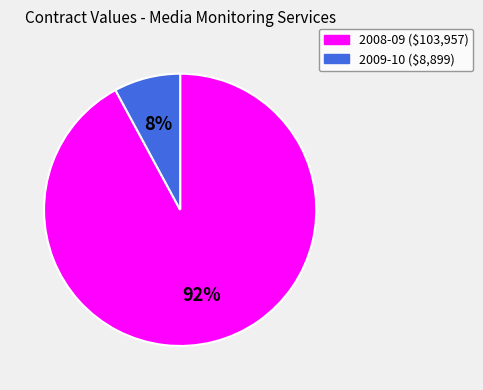

To the nearest percent, what is the average slice percentage?

50%